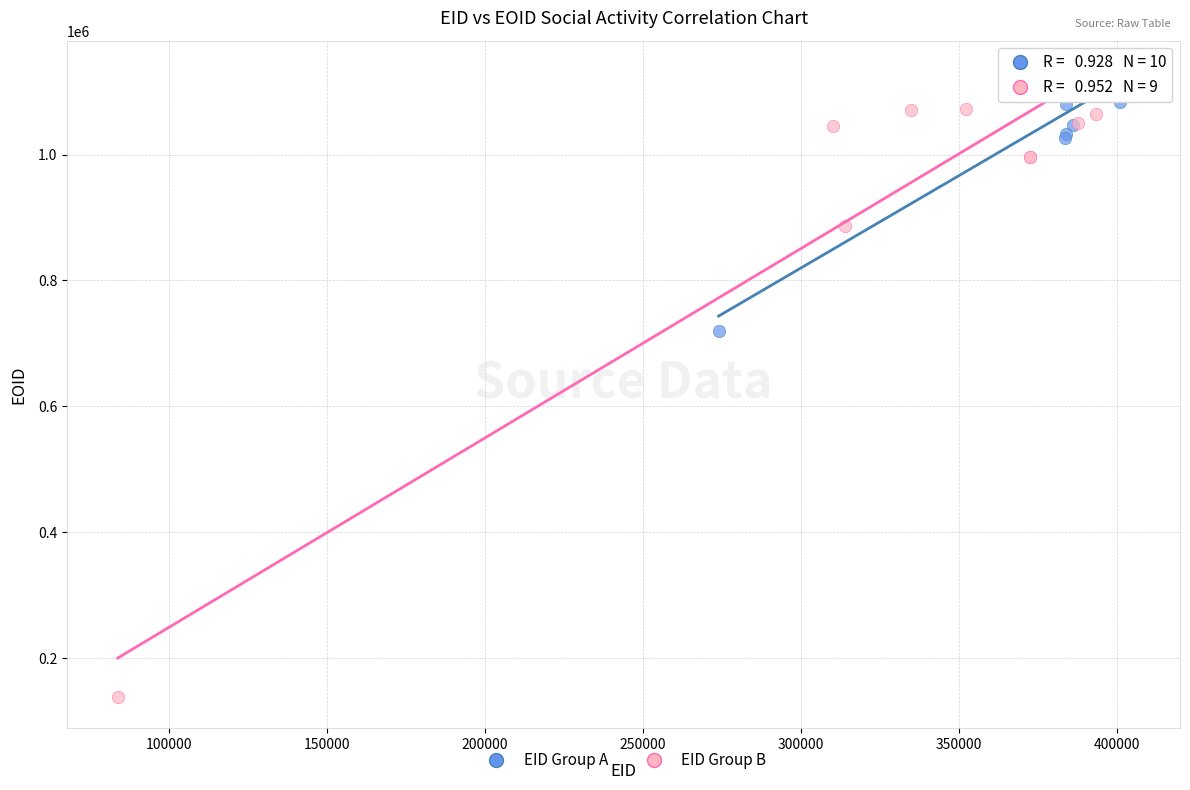

Which series reaches the minimum Y coordinate?

EID Group B